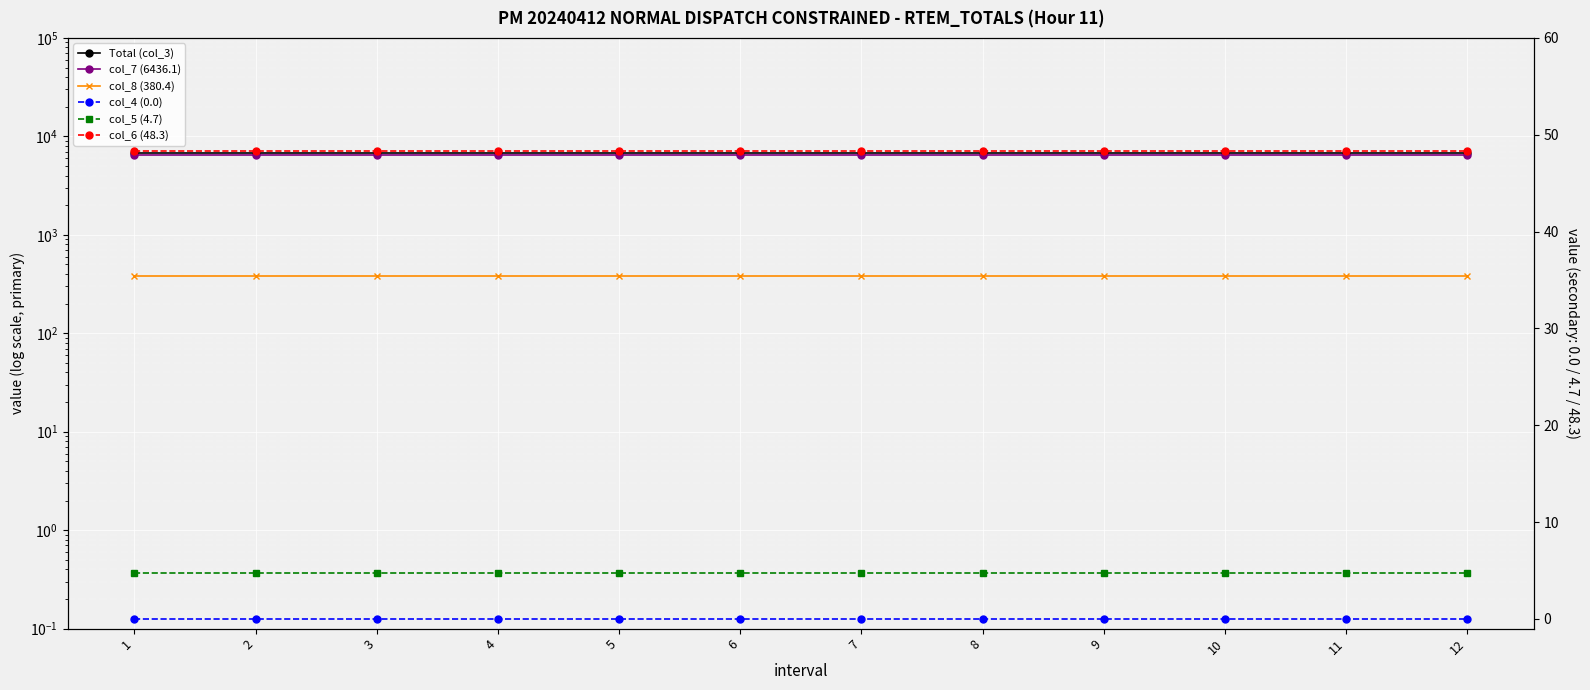

What is the sum of all col_8 (380.4) values?

4564.8